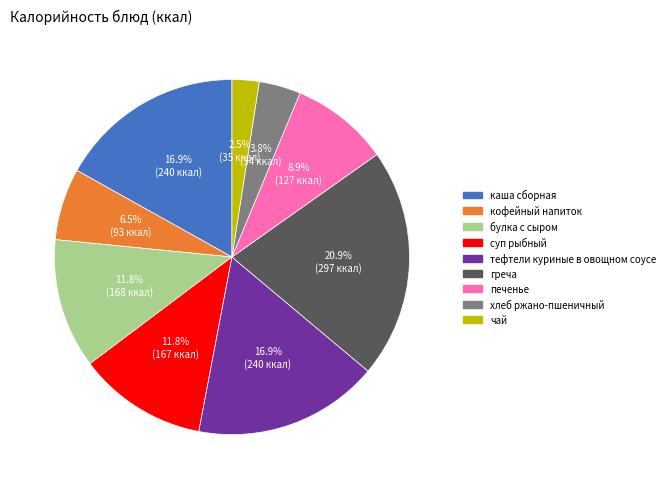

Count the number of slices in the pie.

9